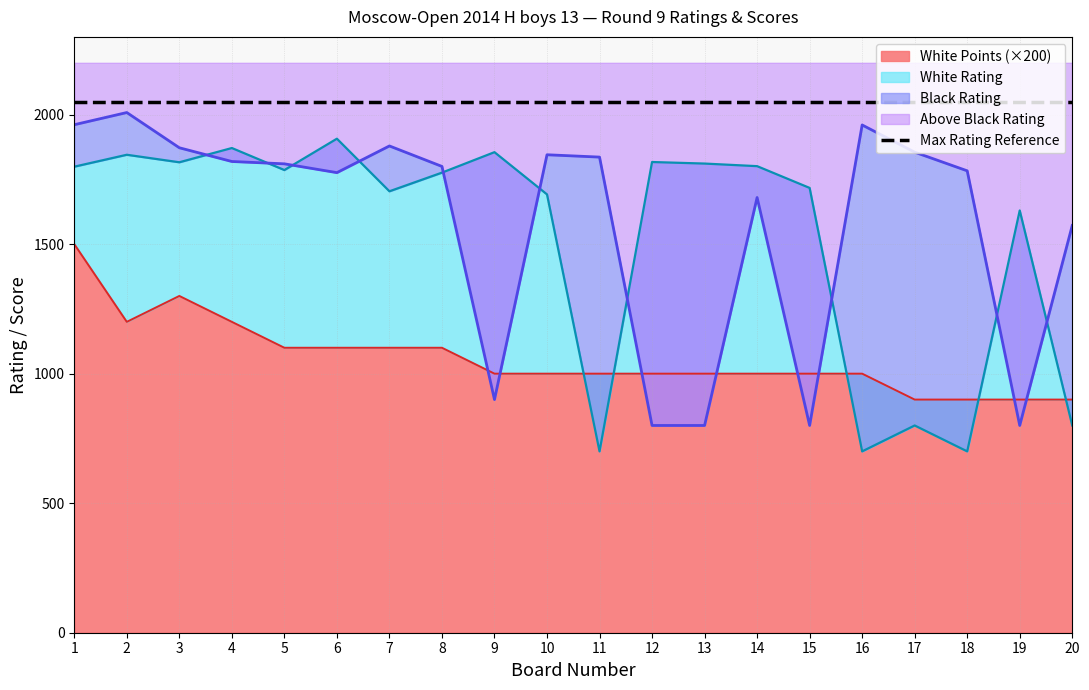

How many data points in White Points are above 1000?

8